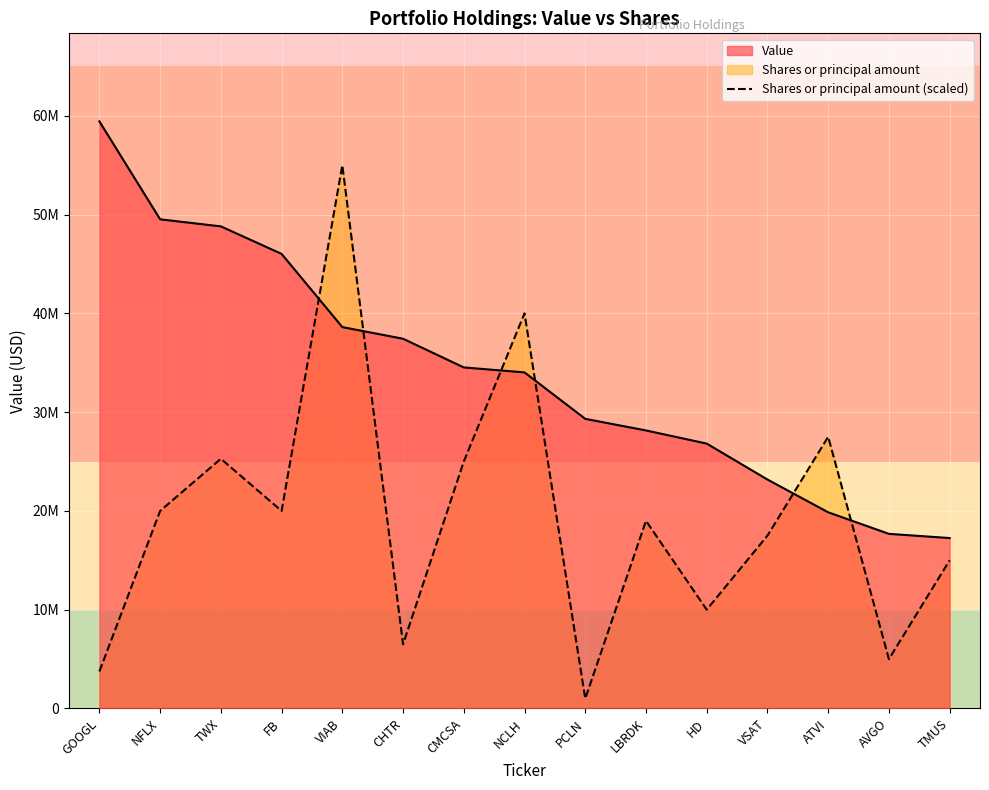

Rank the categories by Shares or principal amount (scaled) value from highest to lowest.

VIAB, NCLH, ATVI, TWX, CMCSA, NFLX, FB, LBRDK, VSAT, TMUS, HD, CHTR, AVGO, GOOGL, PCLN